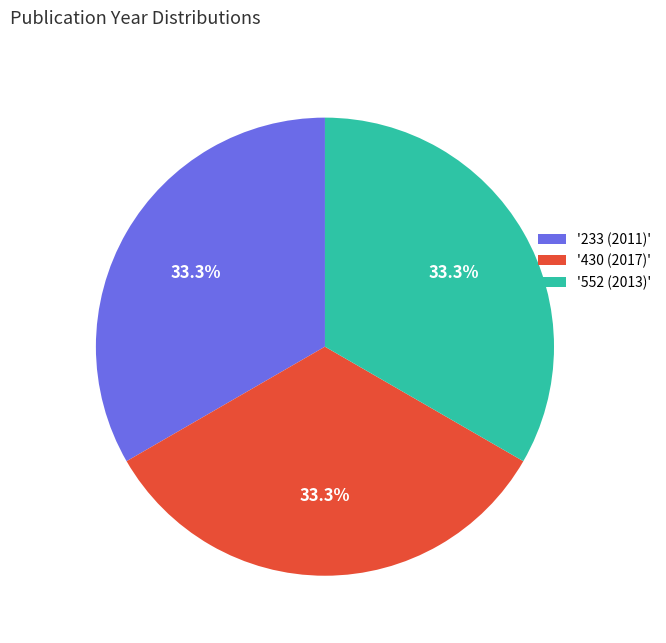

How many slices are in this pie chart?

3